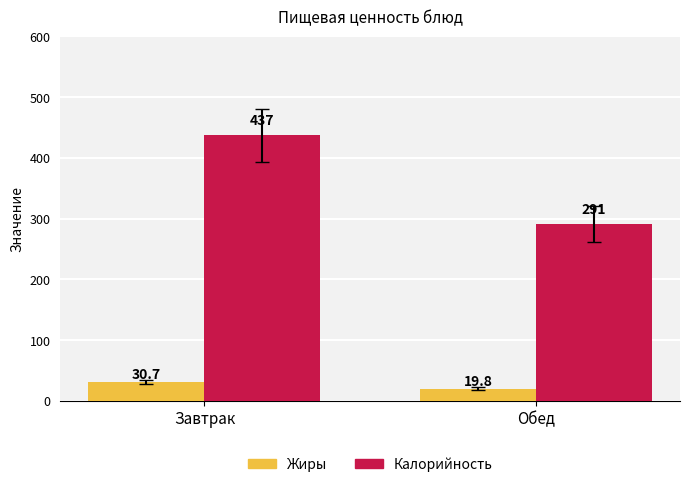

Rank the series at Обед from lowest to highest value.

Жиры, Калорийность